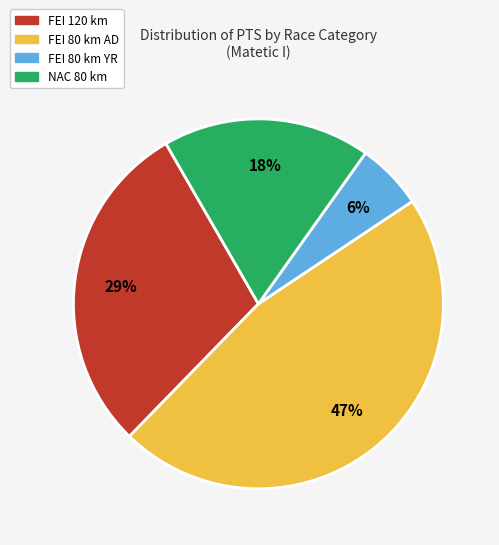

Is there any slice that represents more than half of the pie?

No